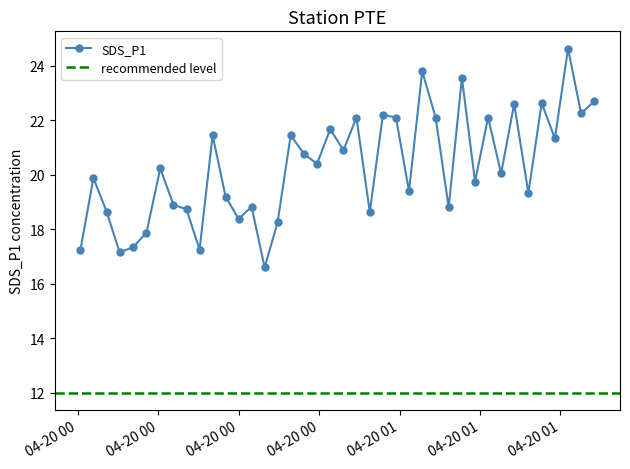

What is the highest value of the SDS_P1 series?

24.6